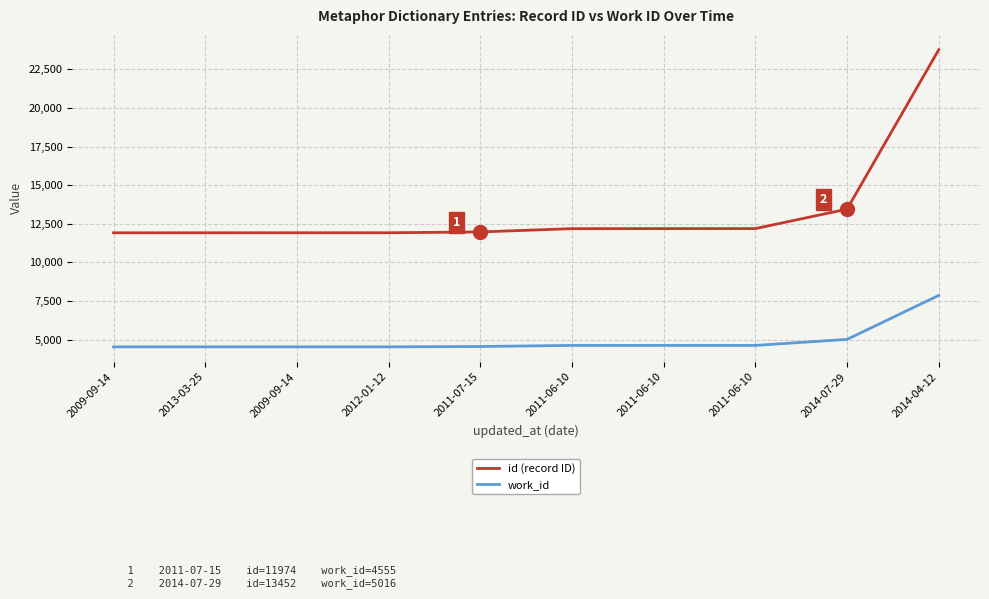

What is the difference between the highest and lowest values at 2011-06-10?

7562